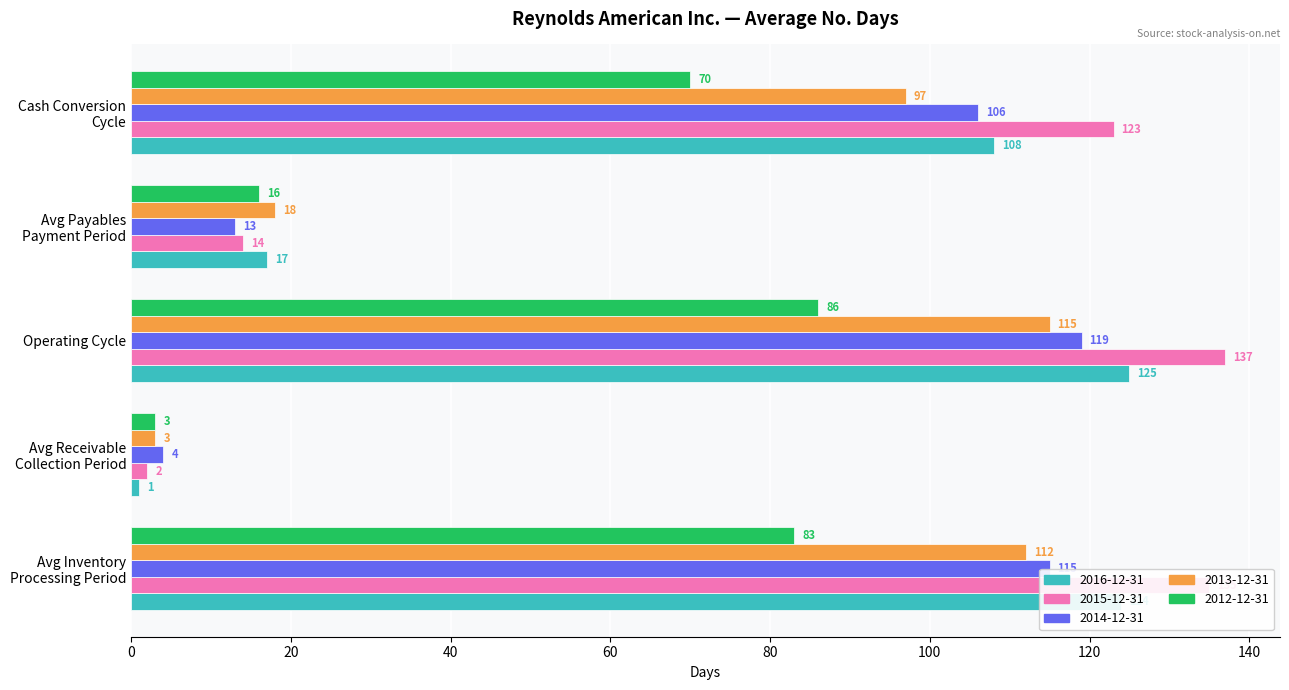

Which series changed the most between Avg Inventory
Processing Period and Avg Payables
Payment Period?

2015-12-31